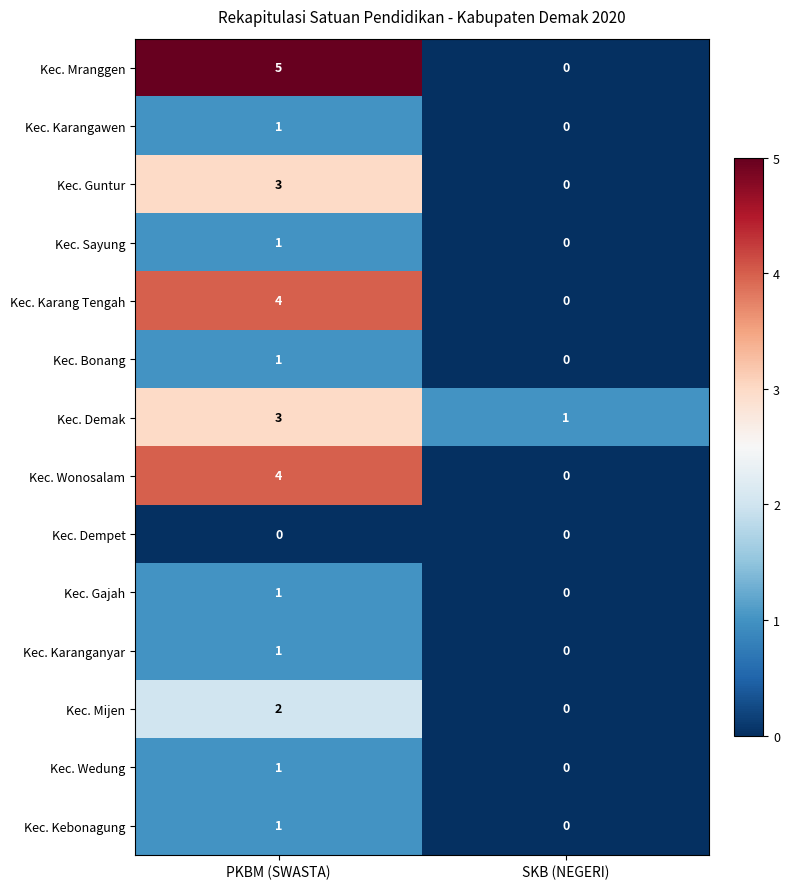

Reading left to right, what are all the values shown in this chart?

Kec. Mranggen: PKBM (SWASTA)=5	SKB (NEGERI)=0
Kec. Karangawen: PKBM (SWASTA)=1	SKB (NEGERI)=0
Kec. Guntur: PKBM (SWASTA)=3	SKB (NEGERI)=0
Kec. Sayung: PKBM (SWASTA)=1	SKB (NEGERI)=0
Kec. Karang Tengah: PKBM (SWASTA)=4	SKB (NEGERI)=0
Kec. Bonang: PKBM (SWASTA)=1	SKB (NEGERI)=0
Kec. Demak: PKBM (SWASTA)=3	SKB (NEGERI)=1
Kec. Wonosalam: PKBM (SWASTA)=4	SKB (NEGERI)=0
Kec. Dempet: PKBM (SWASTA)=0	SKB (NEGERI)=0
Kec. Gajah: PKBM (SWASTA)=1	SKB (NEGERI)=0
Kec. Karanganyar: PKBM (SWASTA)=1	SKB (NEGERI)=0
Kec. Mijen: PKBM (SWASTA)=2	SKB (NEGERI)=0
Kec. Wedung: PKBM (SWASTA)=1	SKB (NEGERI)=0
Kec. Kebonagung: PKBM (SWASTA)=1	SKB (NEGERI)=0